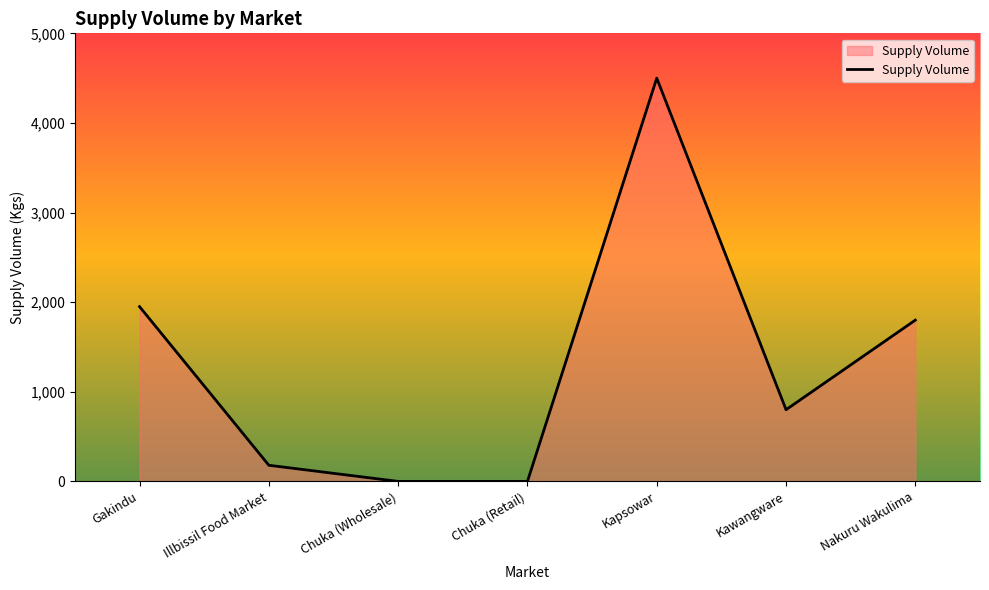

Reading left to right, what are all the values shown in this chart?

1950	180	0	0	4500	800	1800